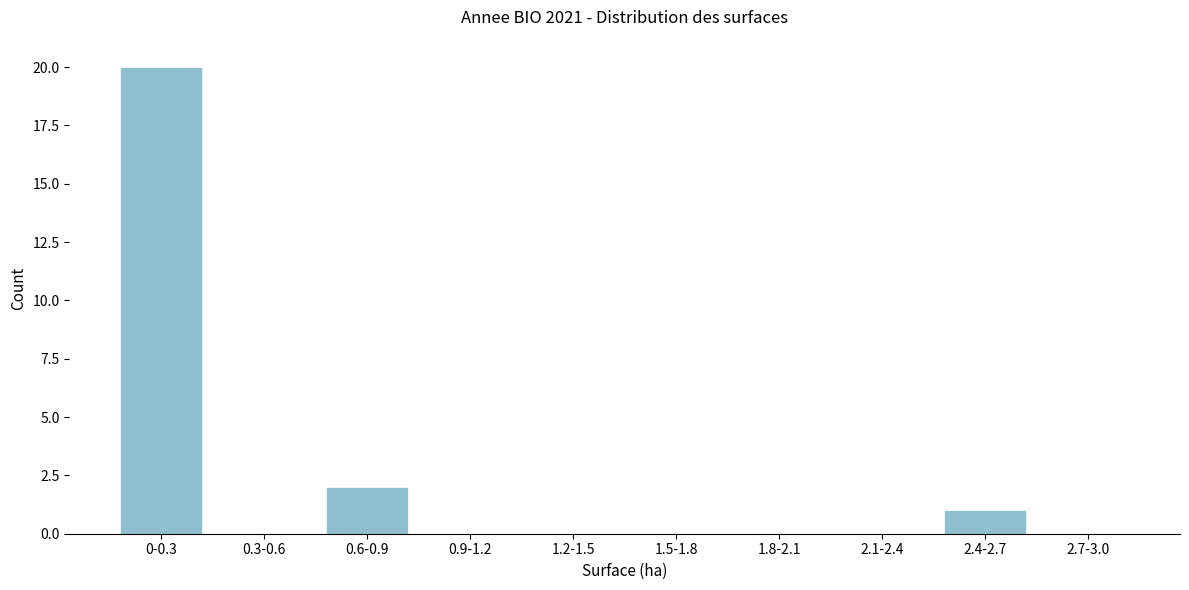

Reading left to right, what are all the values shown in this chart?

0-0.3=20	0.3-0.6=0	0.6-0.9=2	0.9-1.2=0	1.2-1.5=0	1.5-1.8=0	1.8-2.1=0	2.1-2.4=0	2.4-2.7=1	2.7-3.0=0